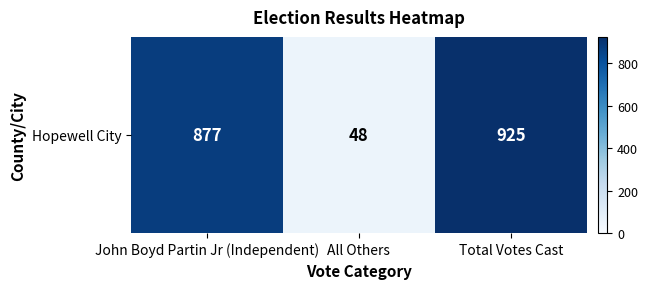

What is the minimum value shown in the chart?

48